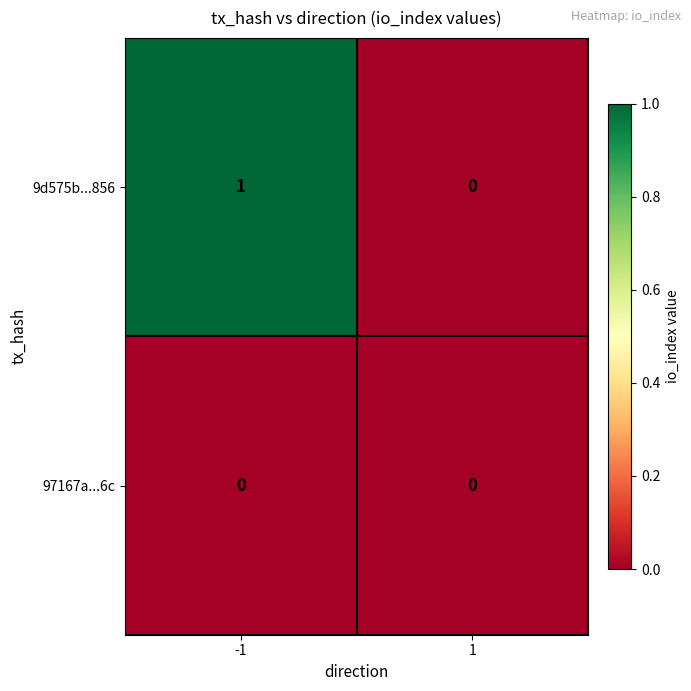

Which series changed the most between -1 and 1?

9d575b...856